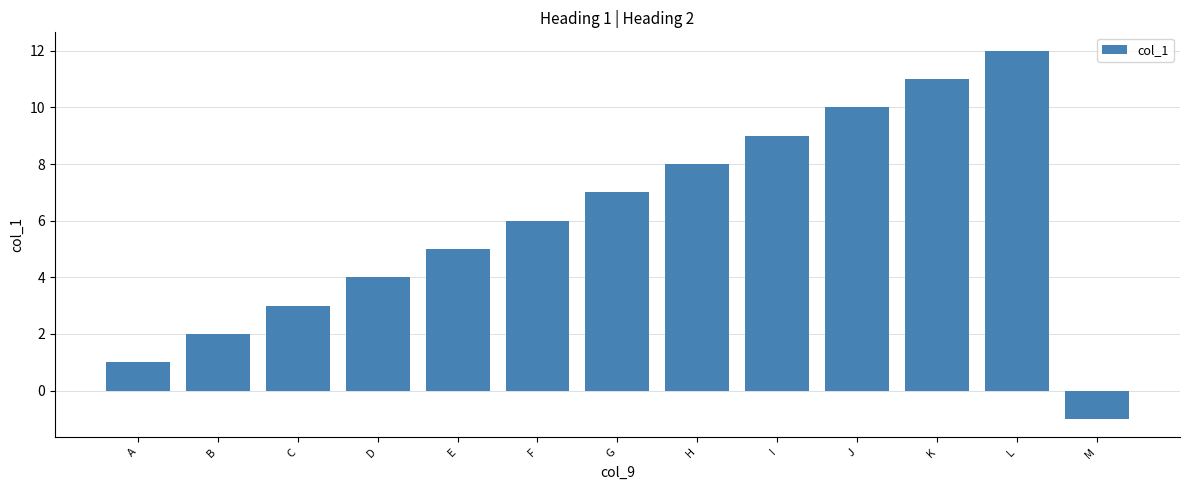

Which label corresponds to the smallest value in the chart?

M